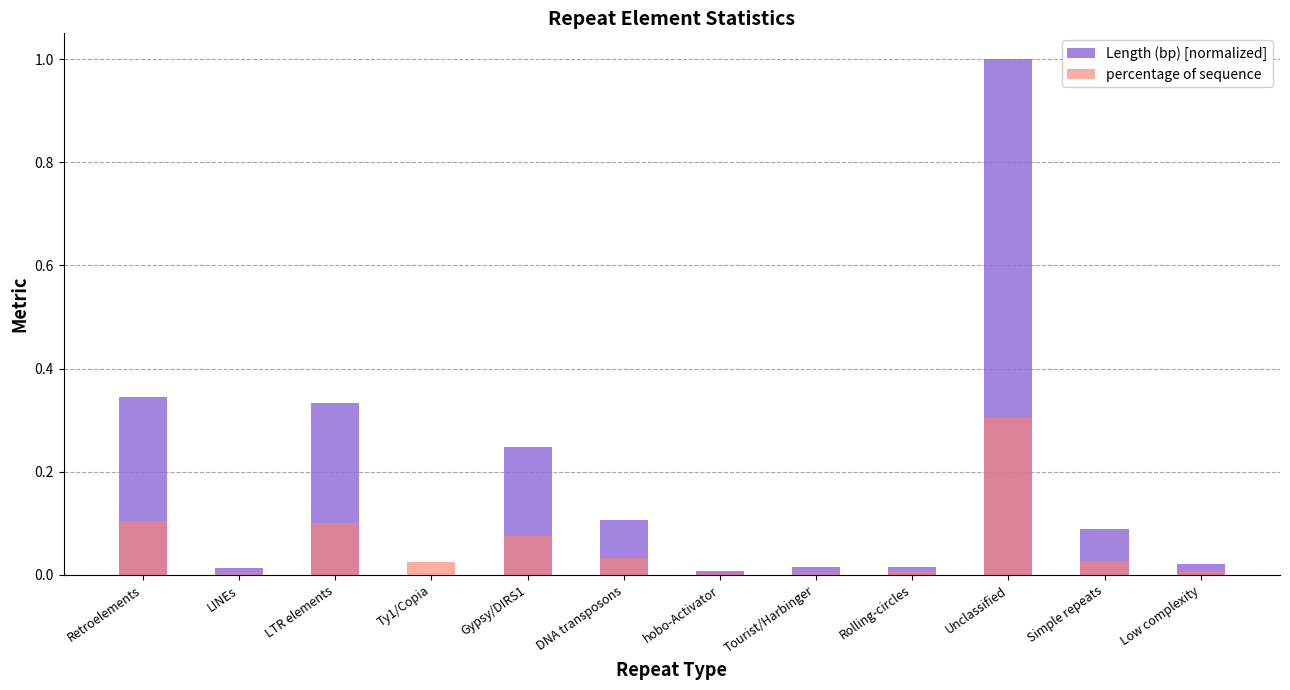

How many groups of bars are there?

12